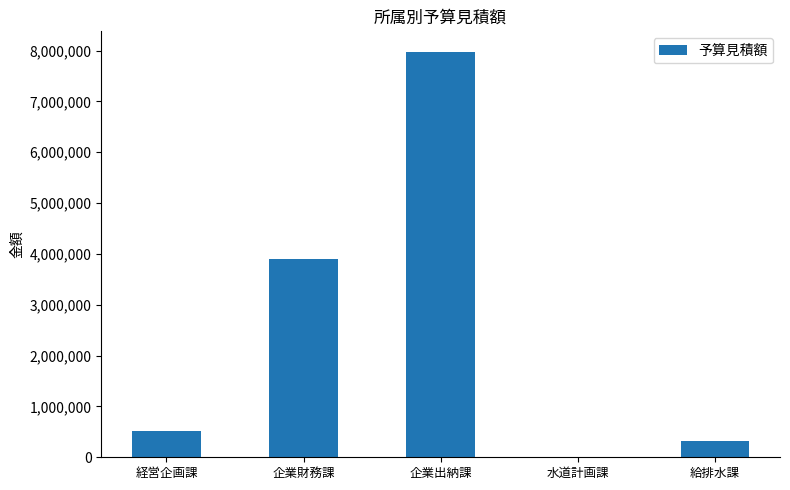

How many distinct data groups are displayed?

1